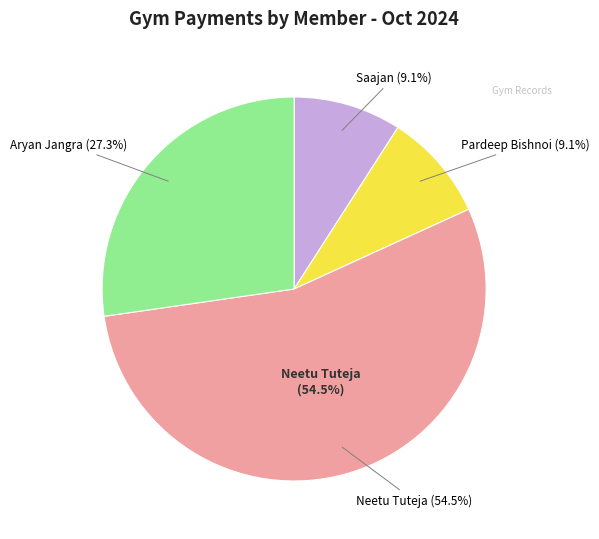

What is the smallest slice in the pie chart?

Saajan (YDL-15797457)